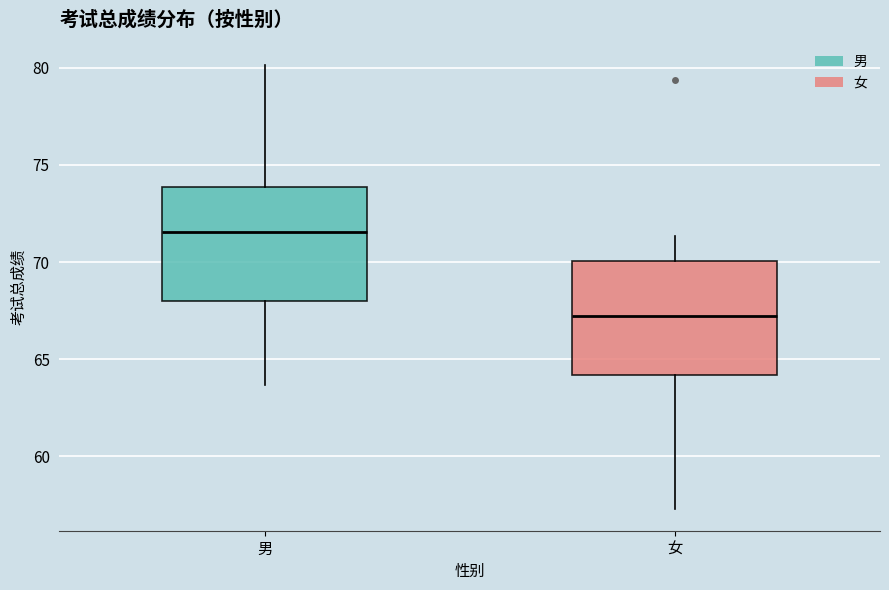

Reading left to right, read every box against the y-axis: the position of its median line, the range the box covers, and the ends of its whiskers. The values are not printed on the chart, so give them approximately, as read against the axis.

男: median 71.5, box 68.0 to 74.0, whiskers 63.5 to 80.0
女: median 67.0, box 64.0 to 70.0, whiskers 57.5 to 71.5